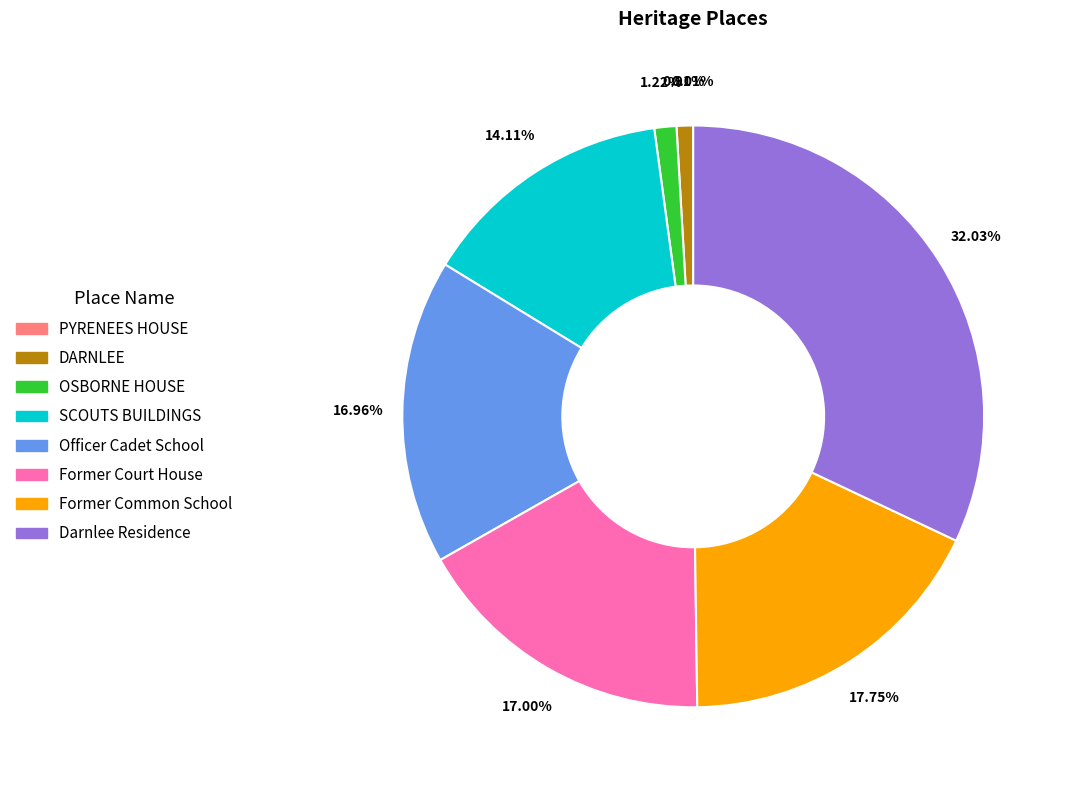

Is it true that Former Common School is 18% of the pie?

True